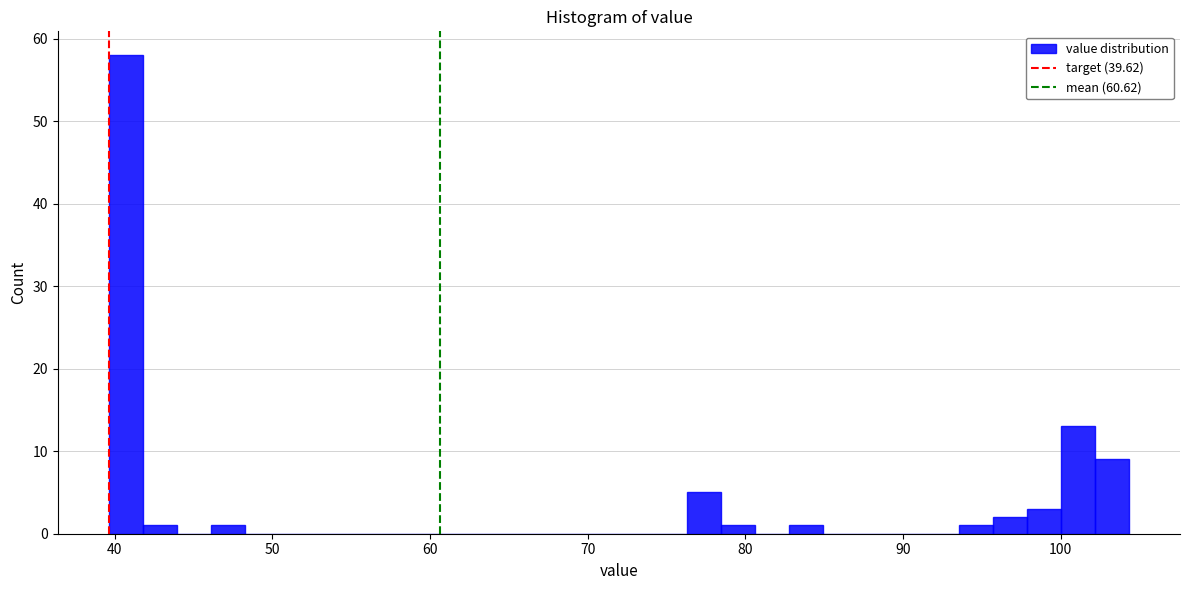

Read against the x-axis, roughly where is the centre of the tallest bar?

41